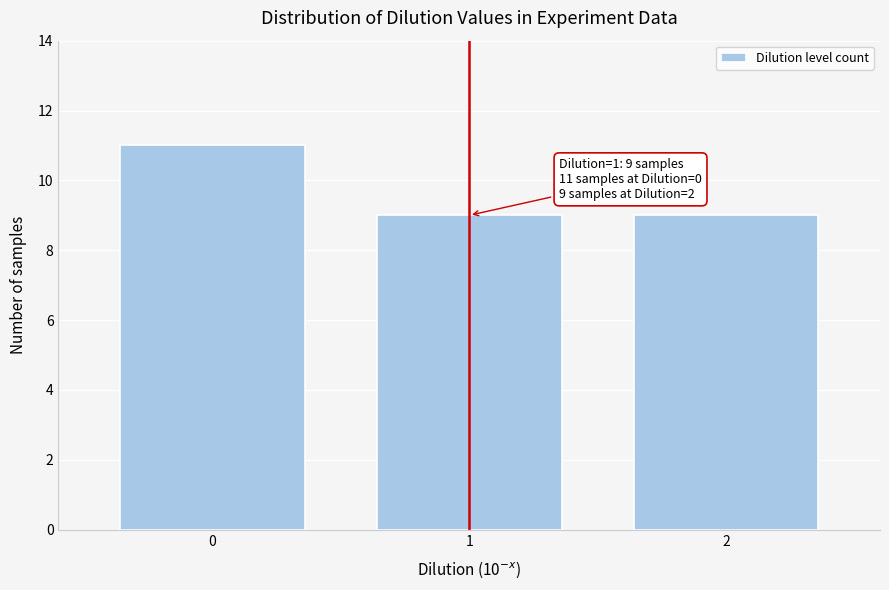

Reading left to right, list all the values displayed in this chart.

0=11	1=9	2=9